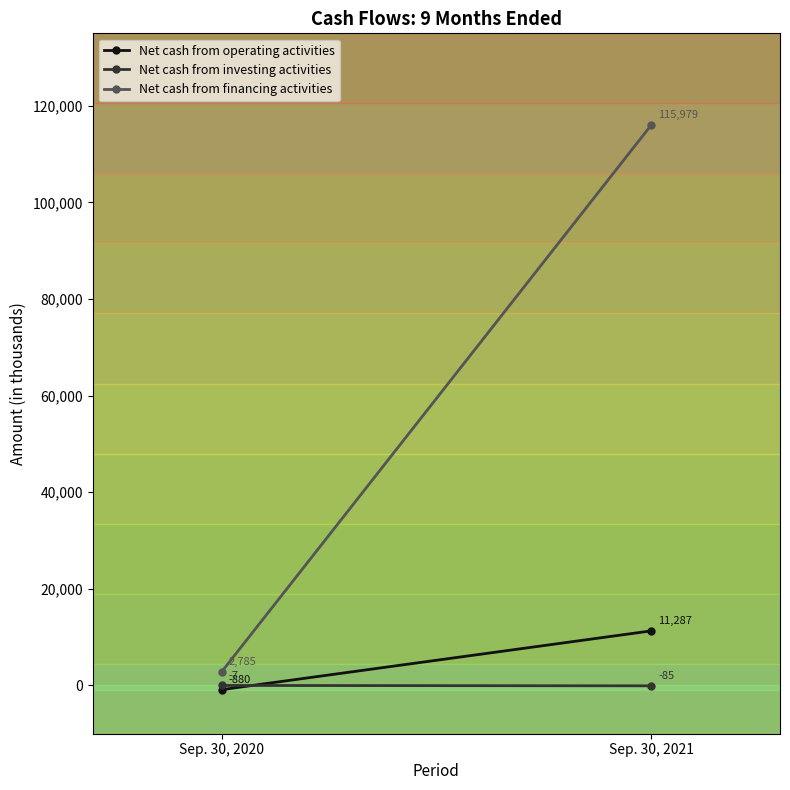

Reading right to left, what are all the values shown in this chart?

Net cash from operating activities: 11287	-880
Net cash from investing activities: -85	-7
Net cash from financing activities: 115979	2785